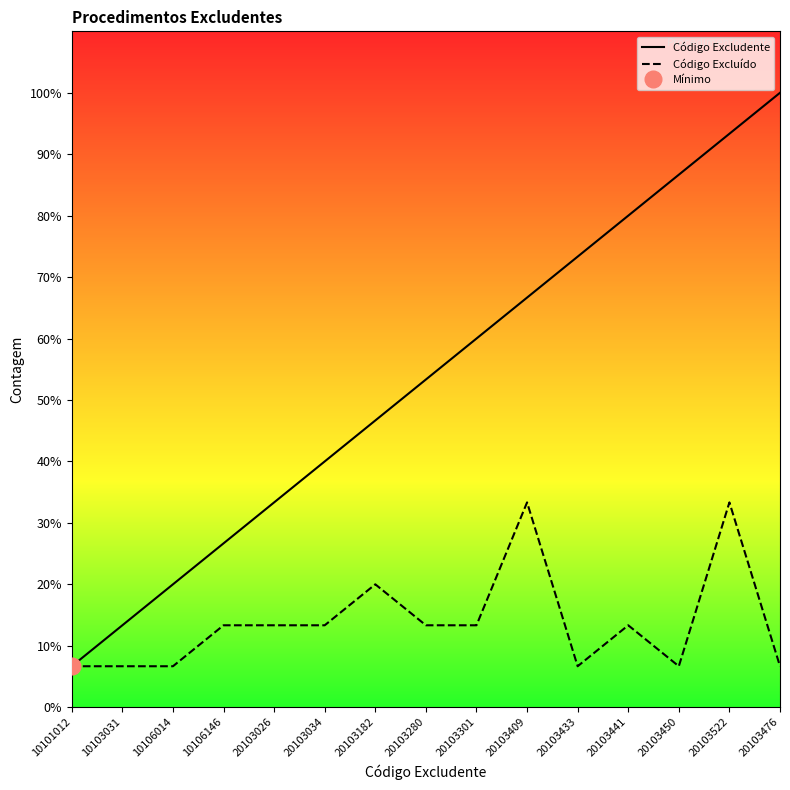

Rank the series at 10103031 from highest to lowest value.

Excludente Count, Excluido Count